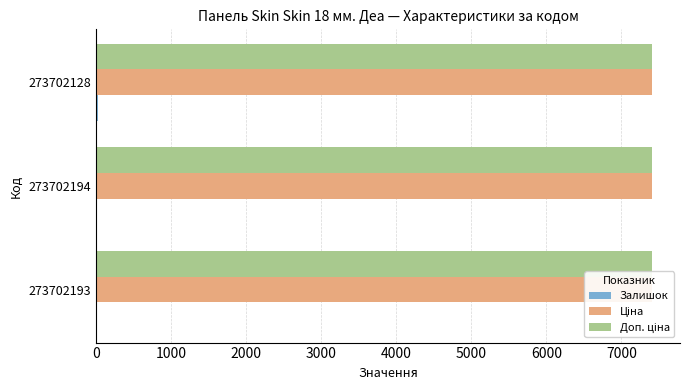

Between 0 and 2000, which series saw the biggest shift?

Залишок